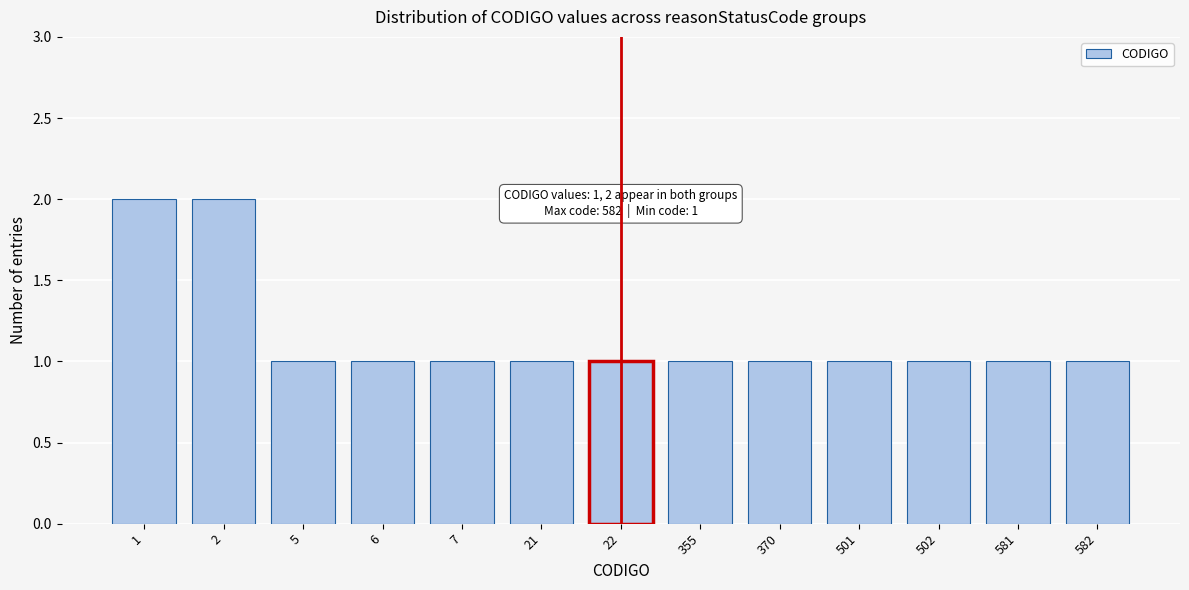

Reading right to left, what are all the values shown in this chart?

1	1	1	1	1	1	1	1	1	1	1	2	2